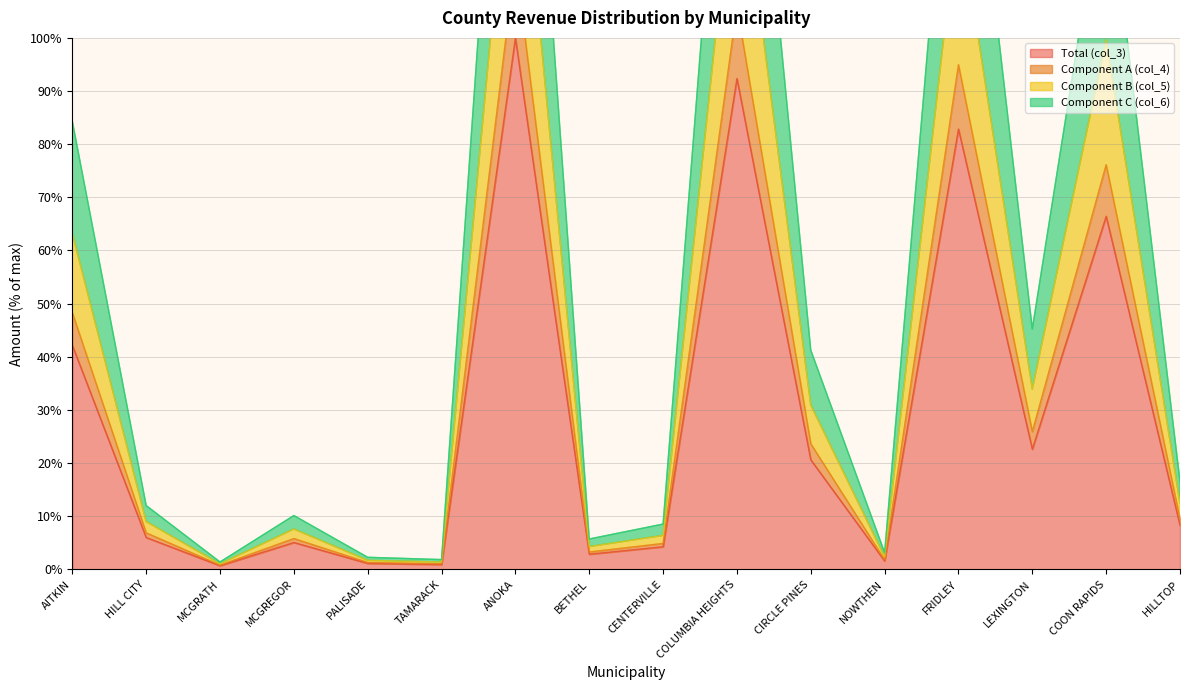

Is it true that col_6 equals 165.7 at FRIDLEY?

True